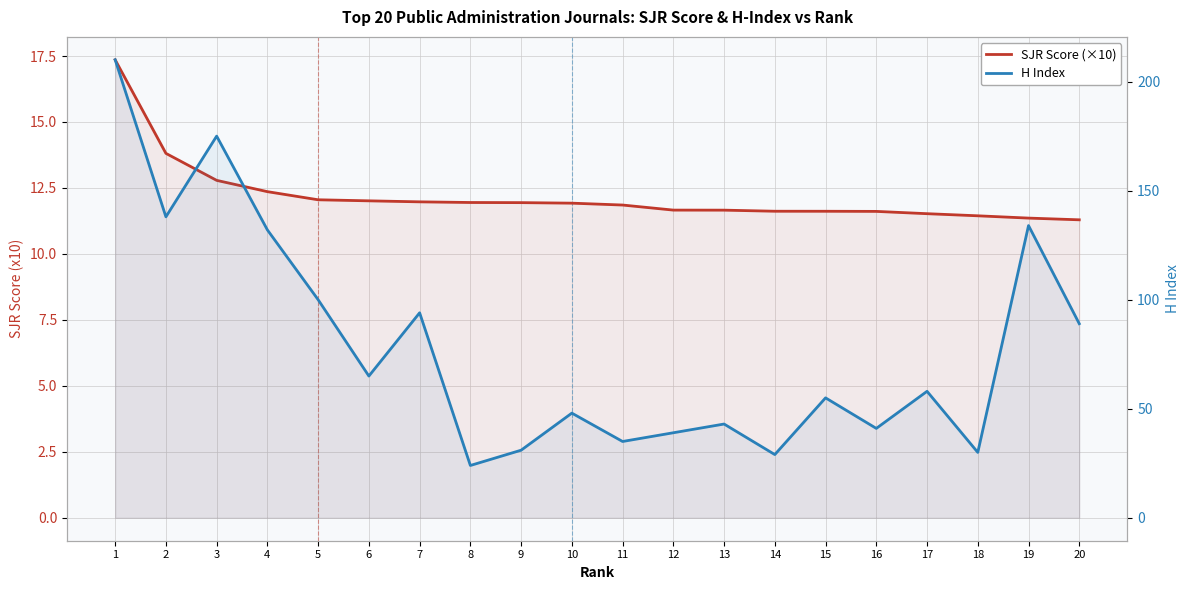

What is the value of the H Index point at the 20th from the left?

89.0